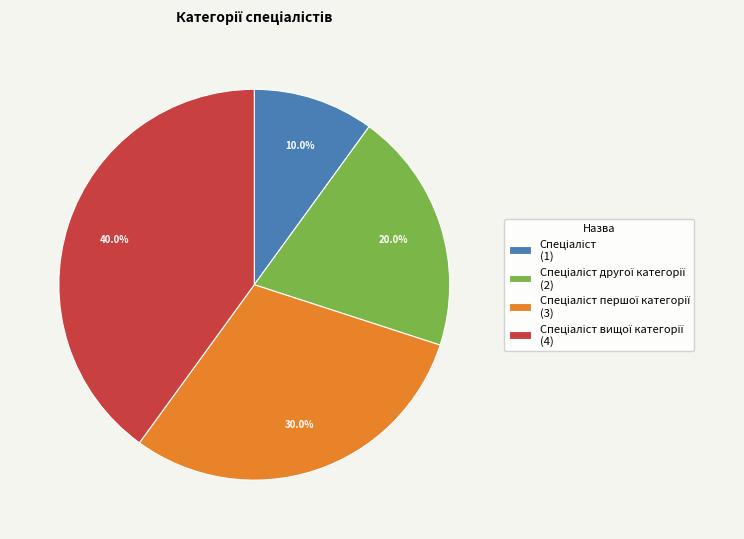

Is there a majority slice in this chart?

No